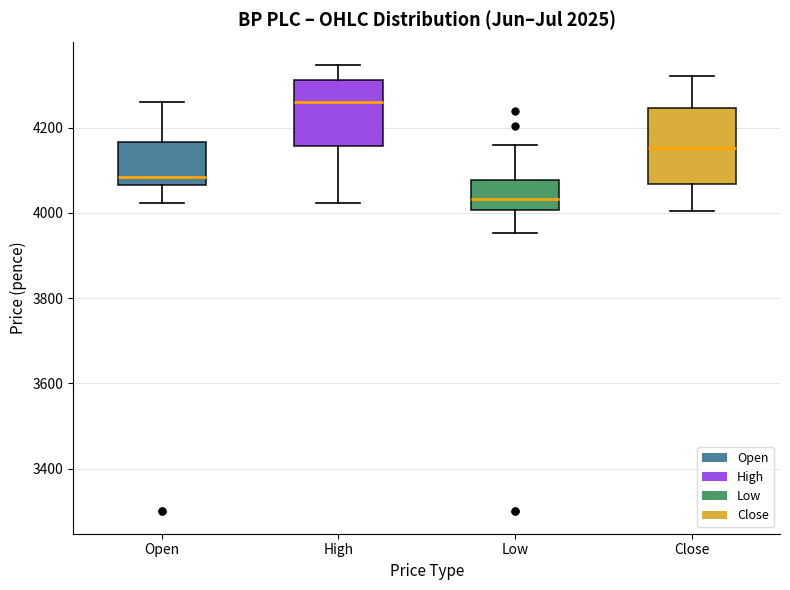

Reading left to right, transcribe this box plot: for each box, give where its median line is, the range the box spans, and where its two whiskers end, as read against the y-axis. The values are not printed on the chart, so give them approximately, as read against the axis.

Open: median 4080, box 4060 to 4160, whiskers 4020 to 4260
High: median 4260, box 4160 to 4320, whiskers 4020 to 4340
Low: median 4040, box 4000 to 4080, whiskers 3960 to 4160
Close: median 4160, box 4060 to 4240, whiskers 4000 to 4320